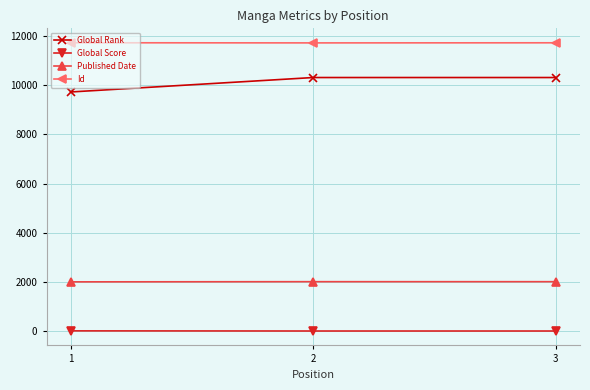

How many values in the Id series are below 11710?

1